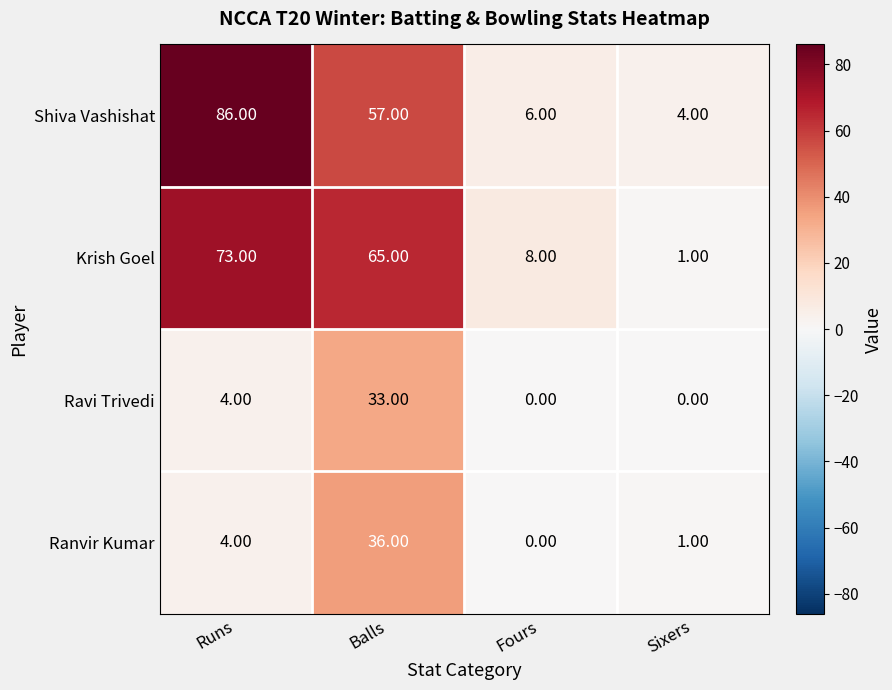

List the labels in order of Shiva Vashishat value, largest first.

Runs, Balls, Fours, Sixers